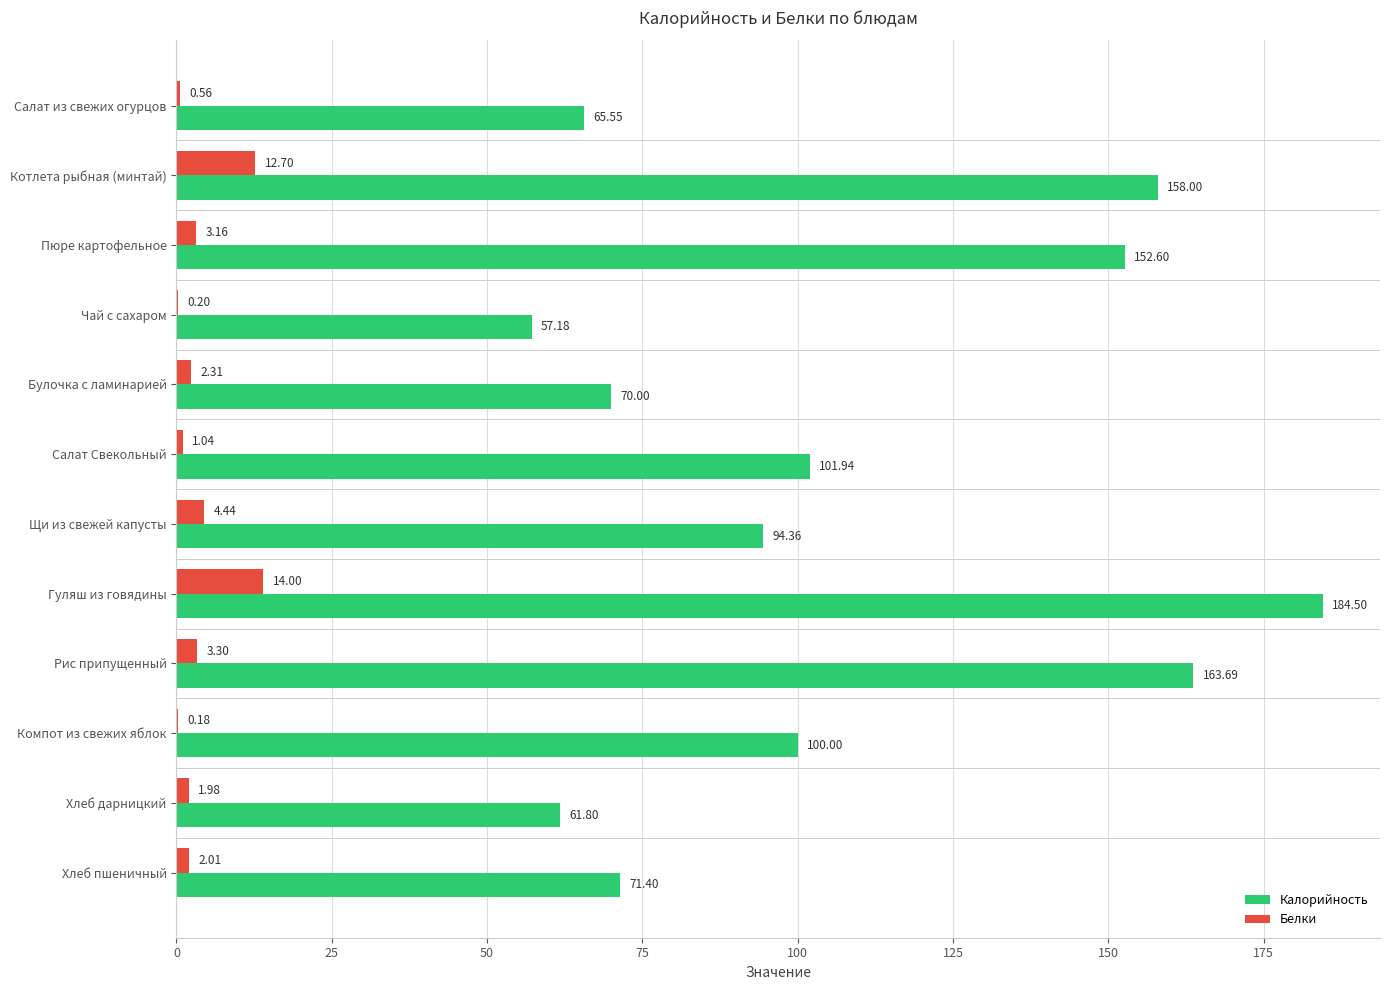

At which label is Калорийность closest to 120?

Салат Свекольный